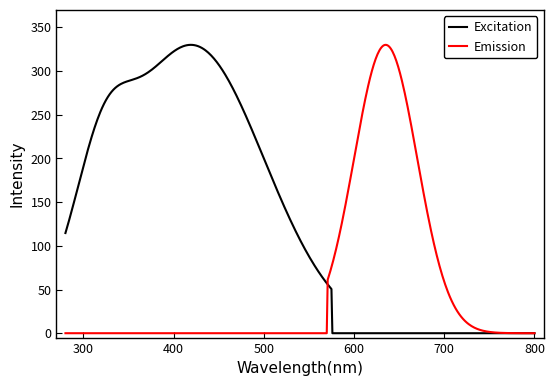

List the series in order of their overall mean, lowest first.

Emission, Excitation